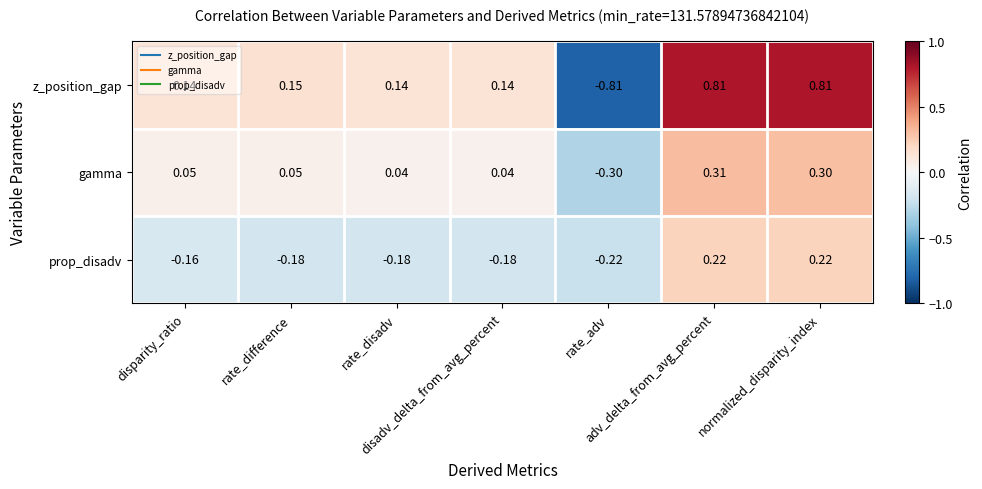

Rank the series by their maximum value, from highest to lowest.

z_position_gap, gamma, prop_disadv